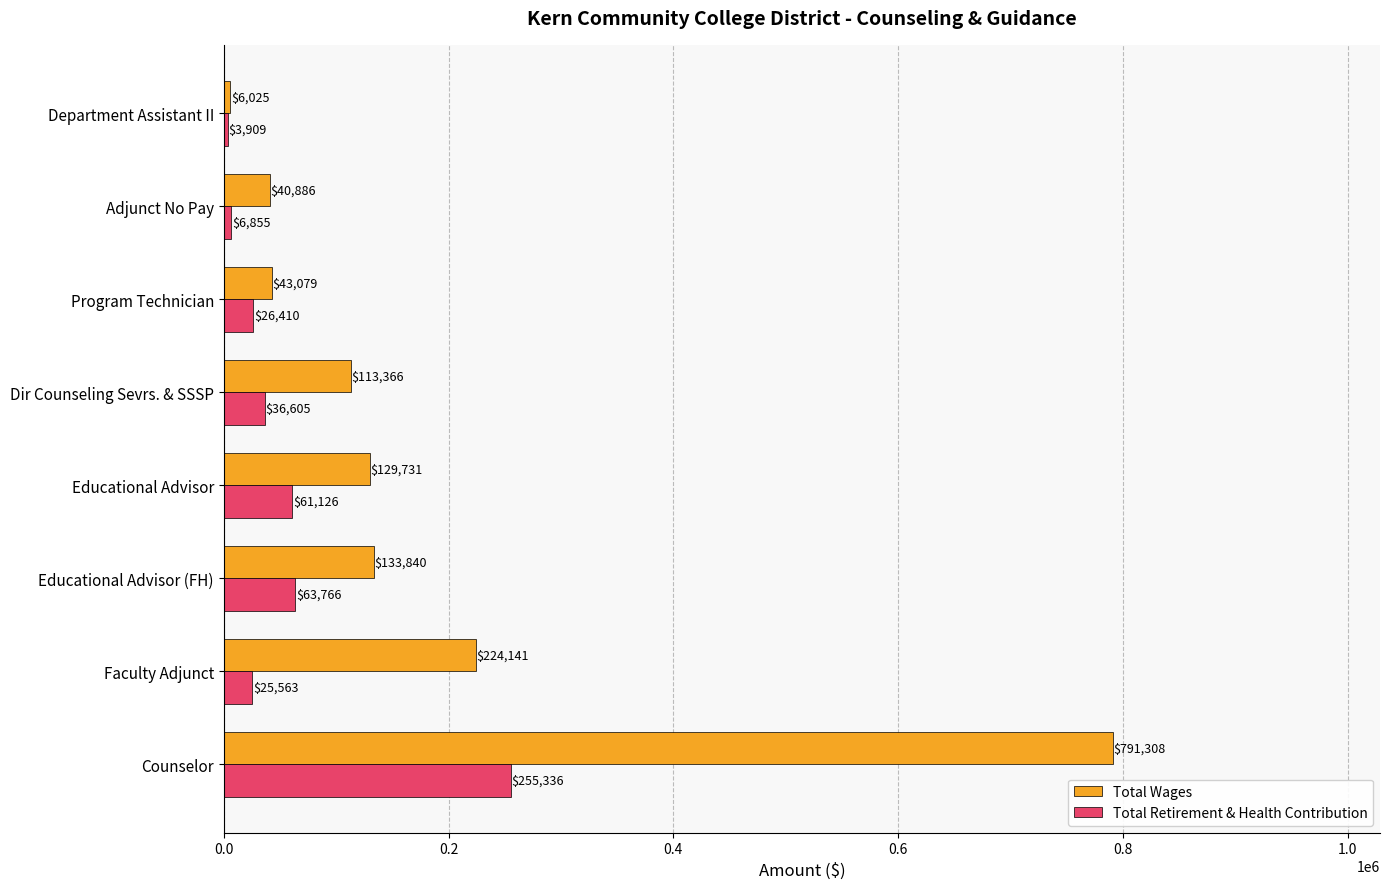

Rank the categories by Total Retirement & Health Contribution value from highest to lowest.

Counselor, Educational Advisor (FH), Educational Advisor, Dir Counseling Sevrs. & SSSP, Program Technician, Faculty Adjunct, Adjunct No Pay, Department Assistant II